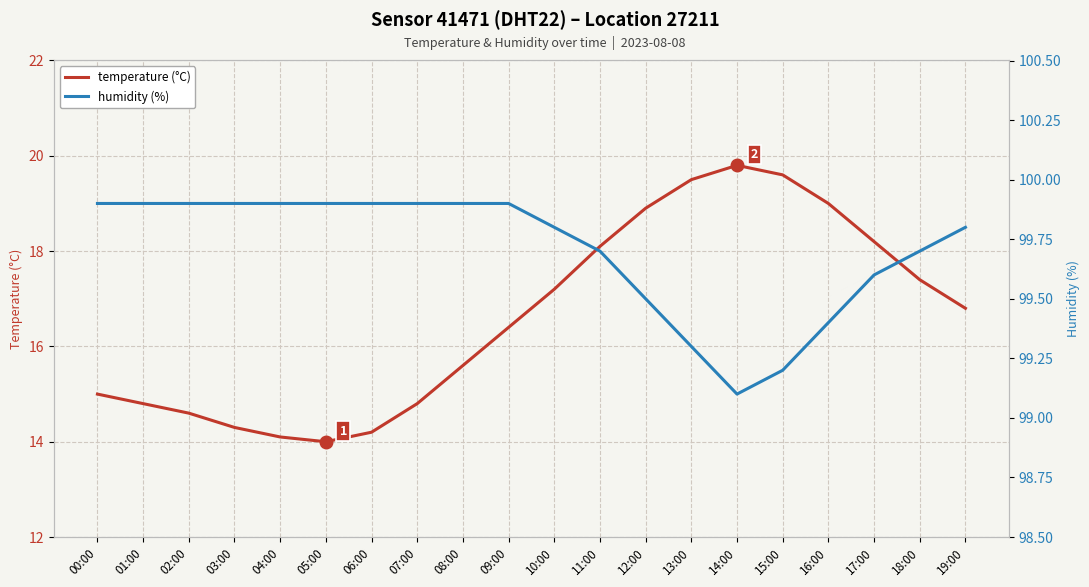

What is the total value across all series at 16:00?

118.4